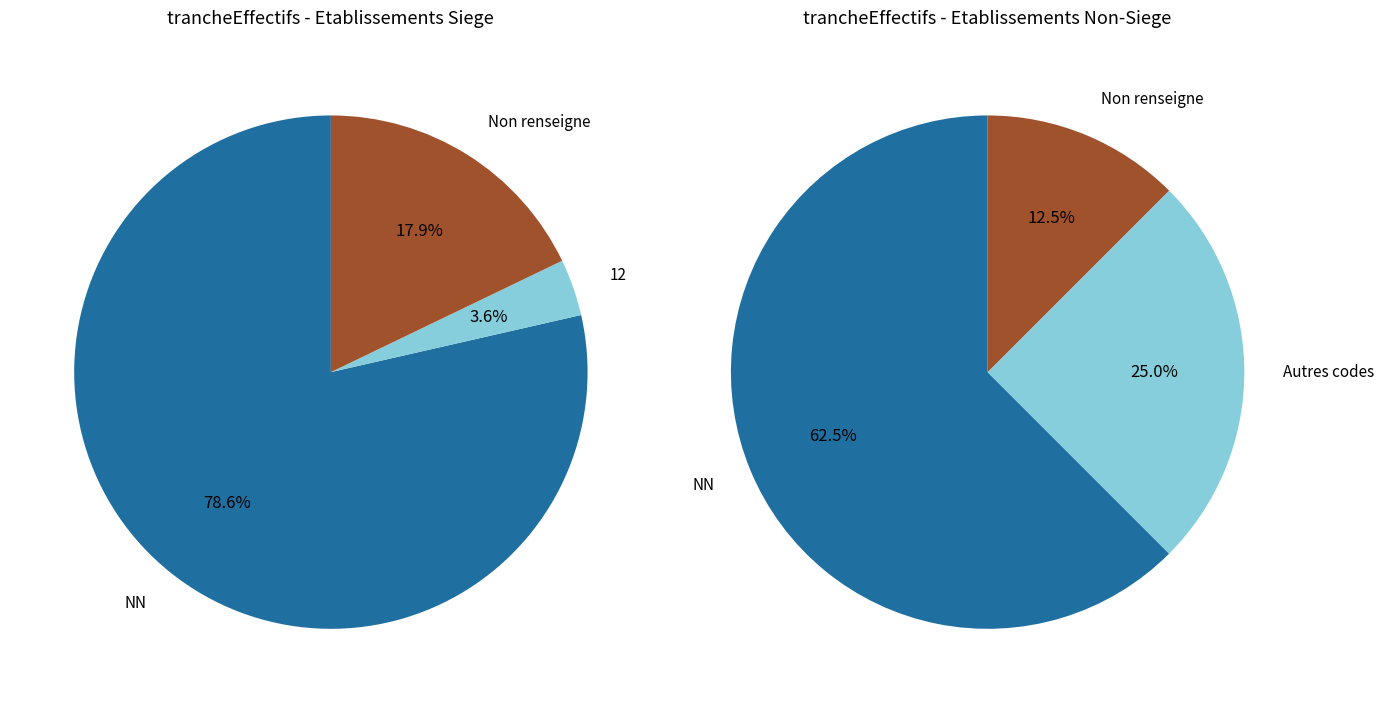

Do 12 and  together represent more than half of the pie?

No